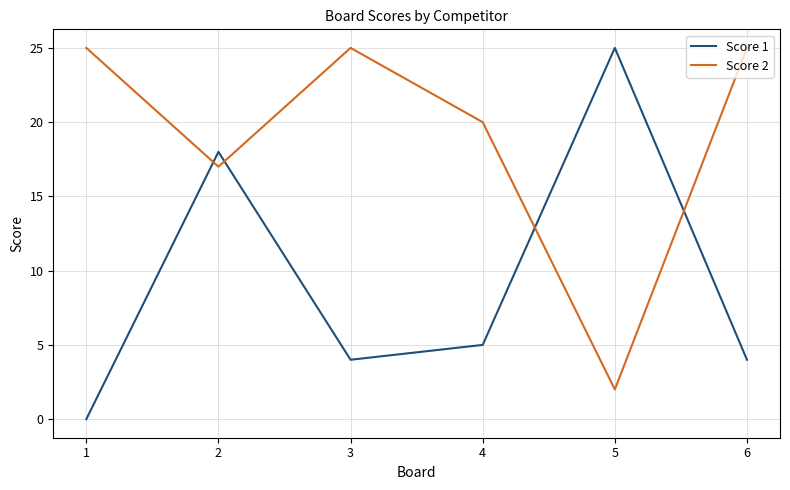

Reading right to left, extract all data points from this chart.

Score 1: 6=4	5=25	4=5	3=4	2=18	1=0
Score 2: 6=25	5=2	4=20	3=25	2=17	1=25